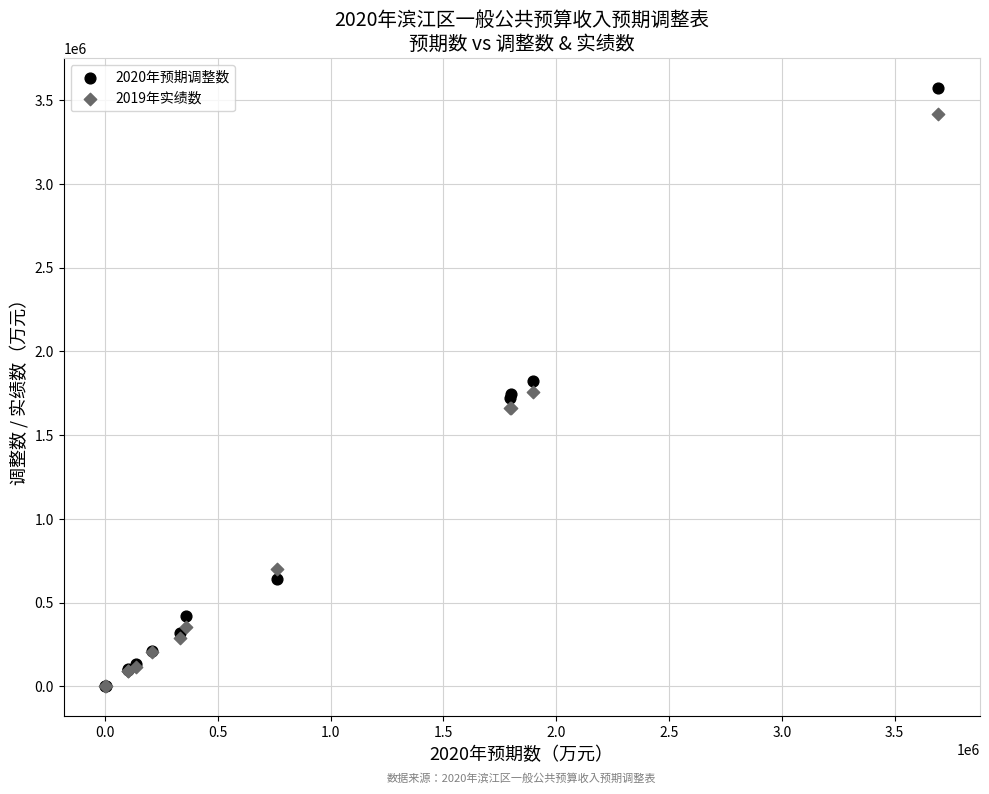

What are all the series names shown in the legend?

2020年预期调整数, 2019年实绩数